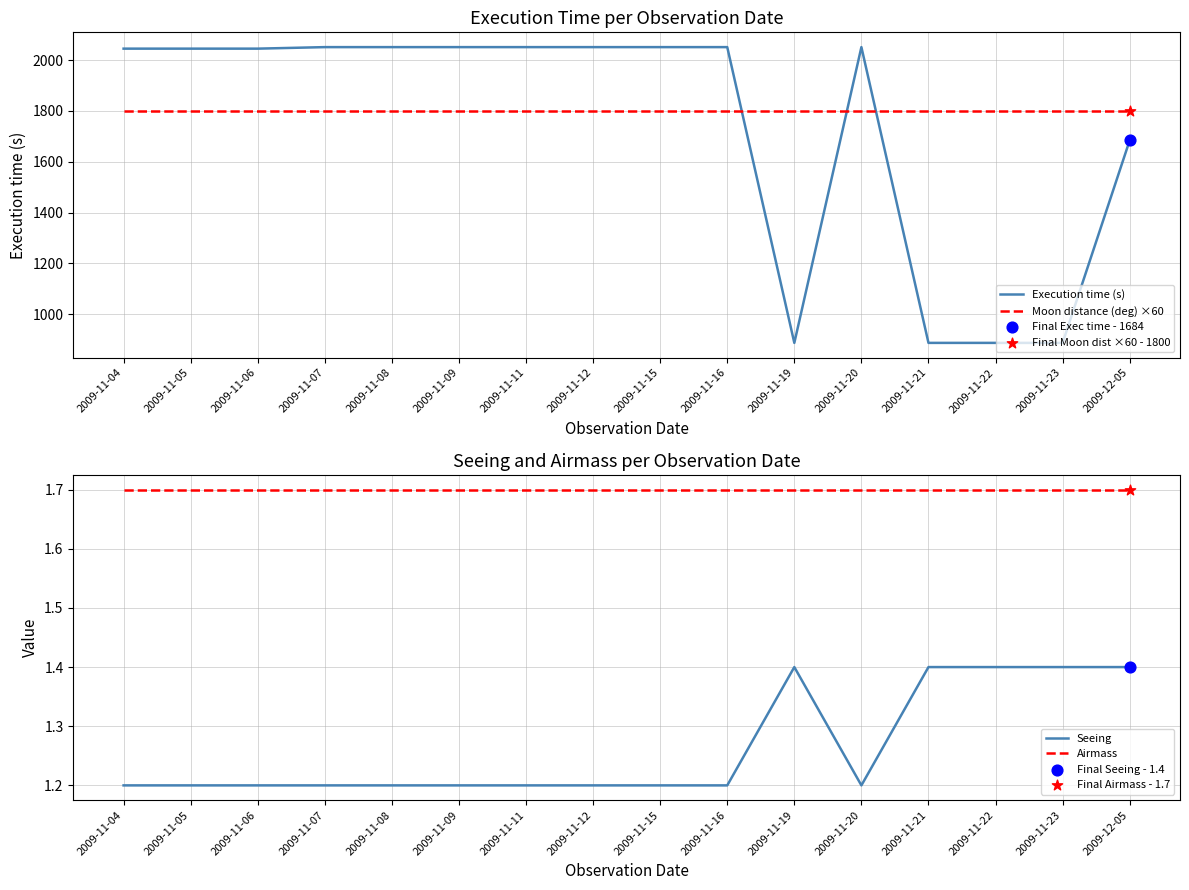

What are all the series names shown in the legend?

Execution time (s), Moon distance (deg) ×60, Seeing, Airmass